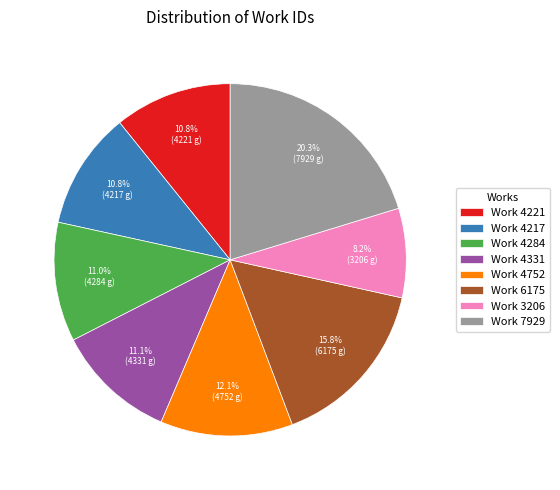

To the nearest percent, what portion does Work 6175 represent?

16%